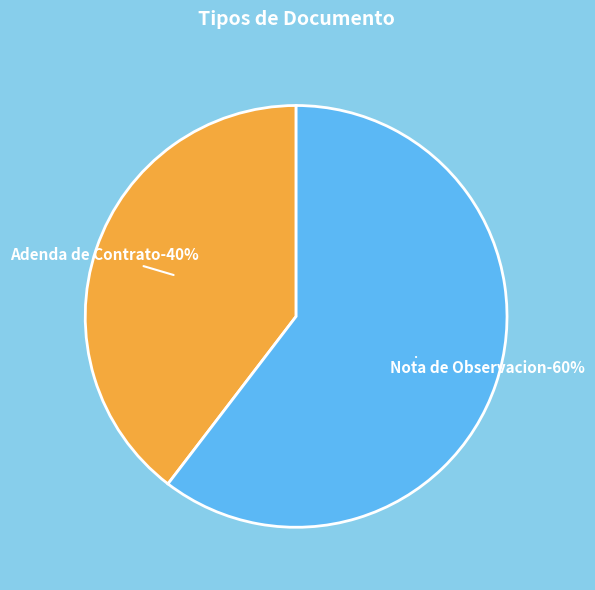

To the nearest percent, what portion does Nota de Observacion represent?

60%